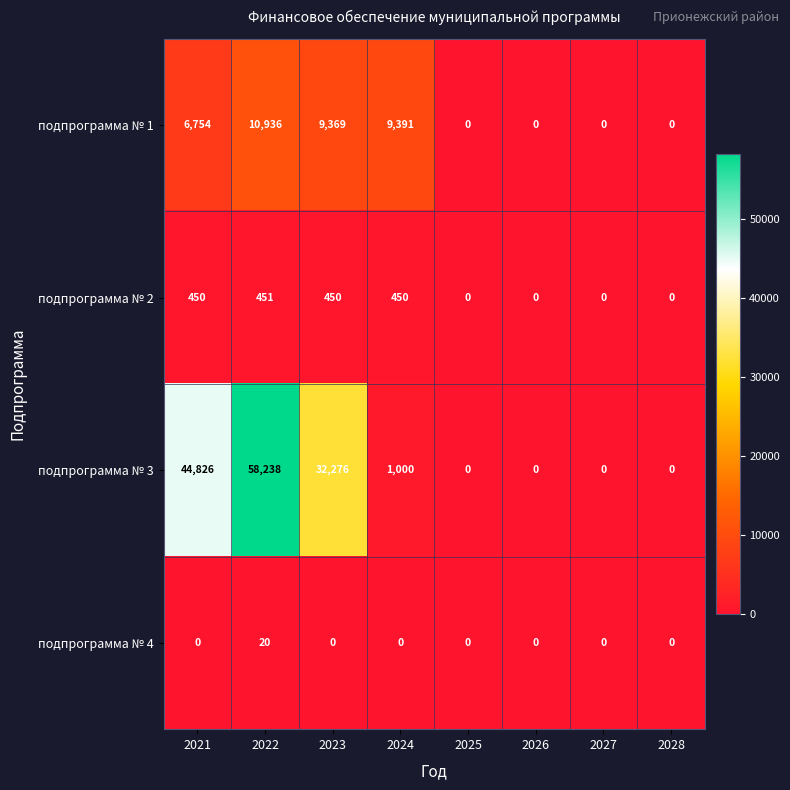

What is the difference between the подпрограмма № 2 values at 2027 and 2022?

451